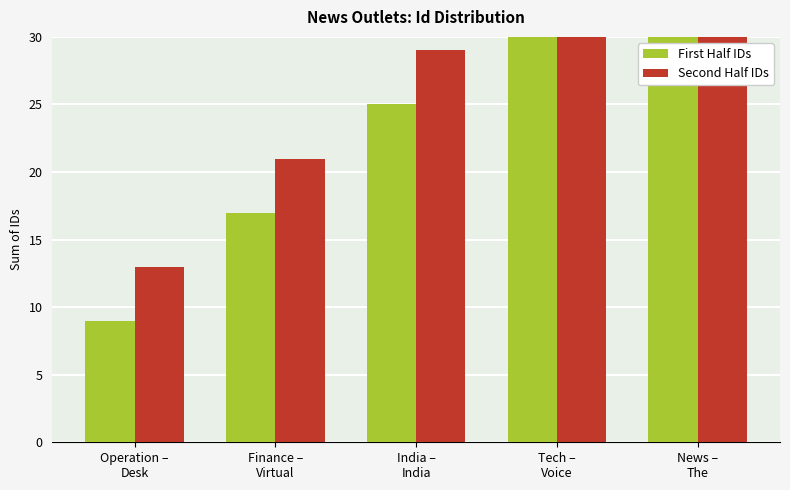

What is the sum of all First Half IDs values?

125